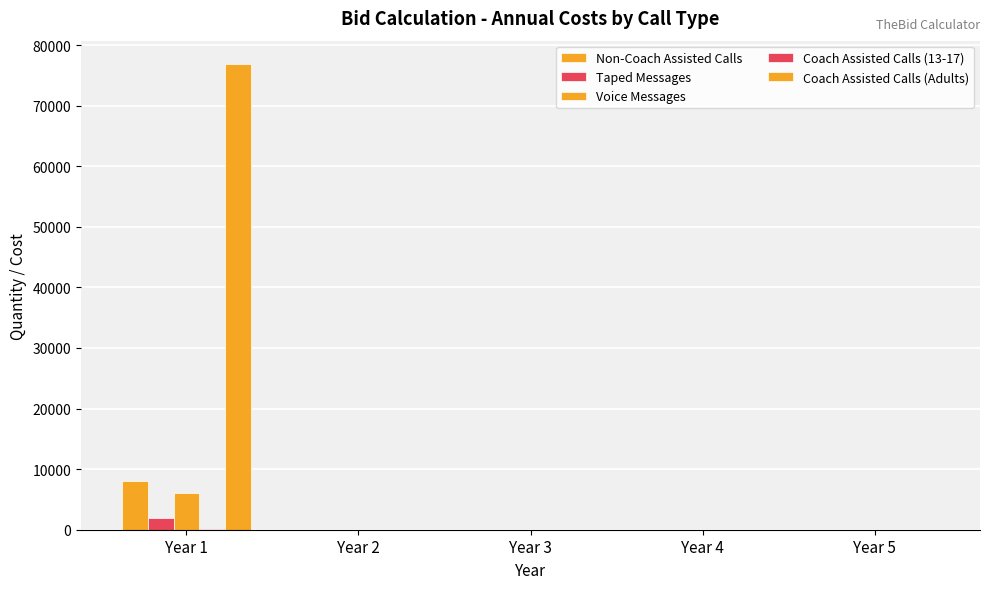

Count the number of categories in the chart.

5